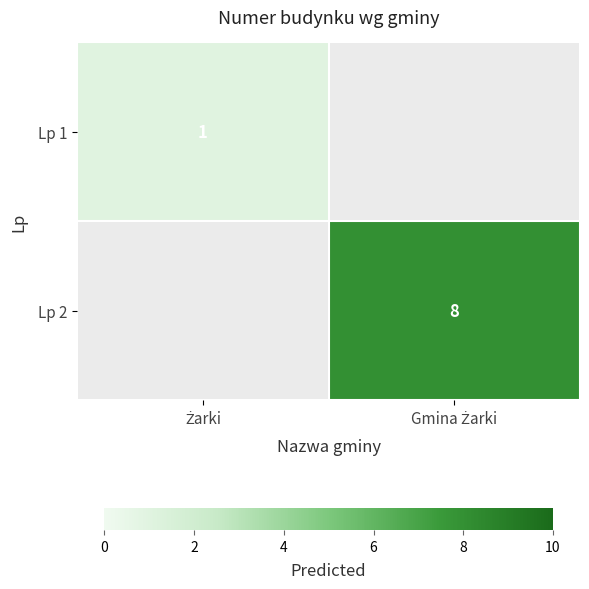

How many series are shown in this chart?

2